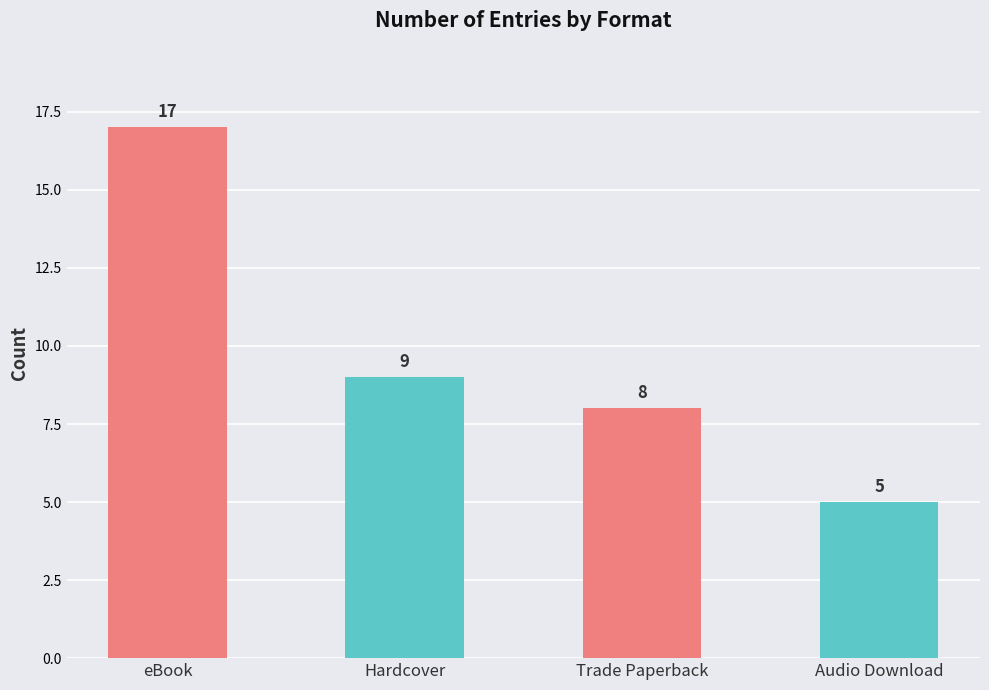

Which has a higher value, eBook or Trade Paperback?

eBook